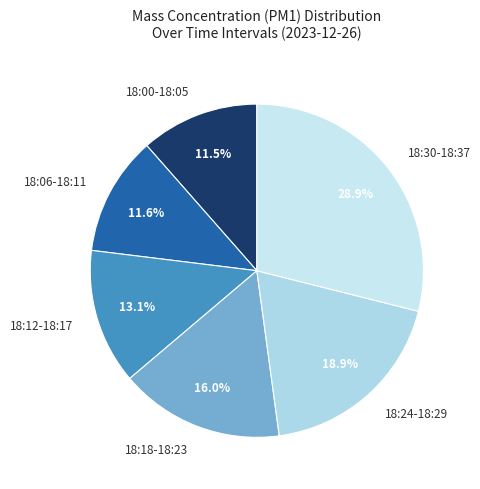

To the nearest percent, what is the difference between the largest and smallest slice percentages?

17%